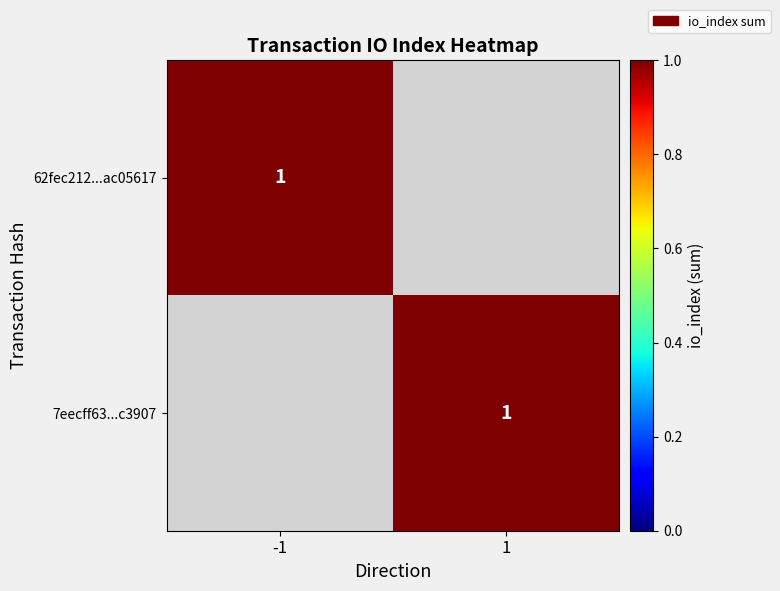

Which has a higher value, 1 or 0?

1